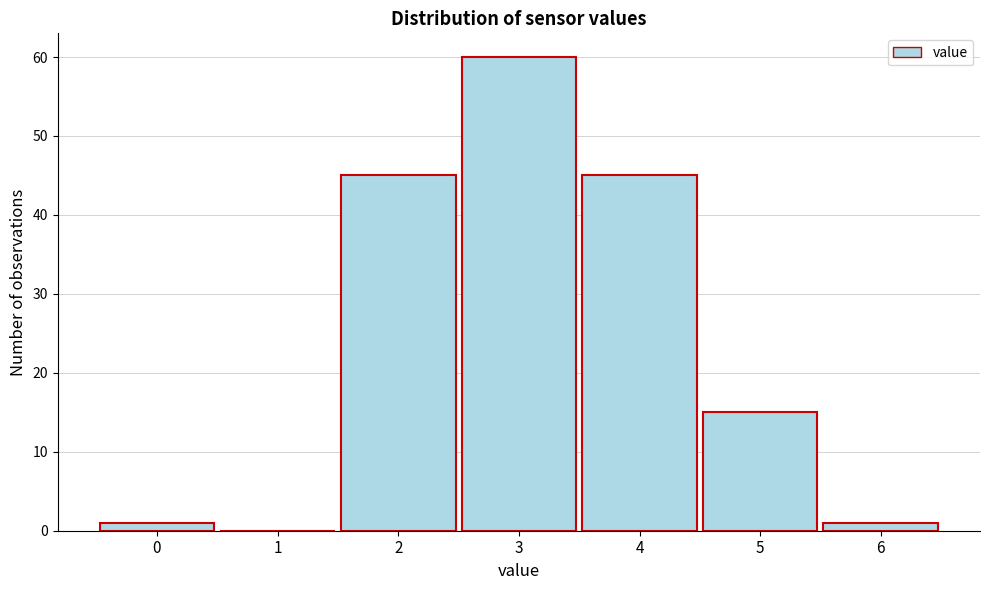

Reading right to left, list all the values displayed in this chart.

6=1	5=15	4=45	3=60	2=45	1=0	0=1